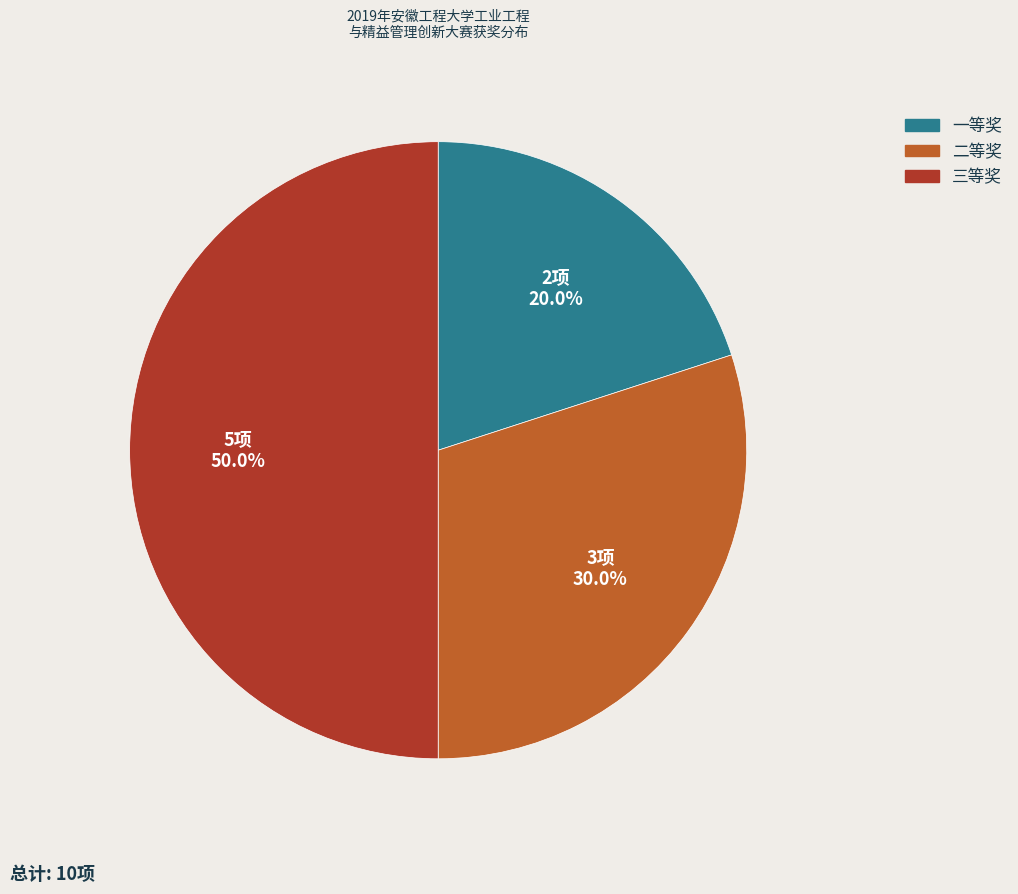

What percentage is the 二等奖 slice, to the nearest percent?

30%